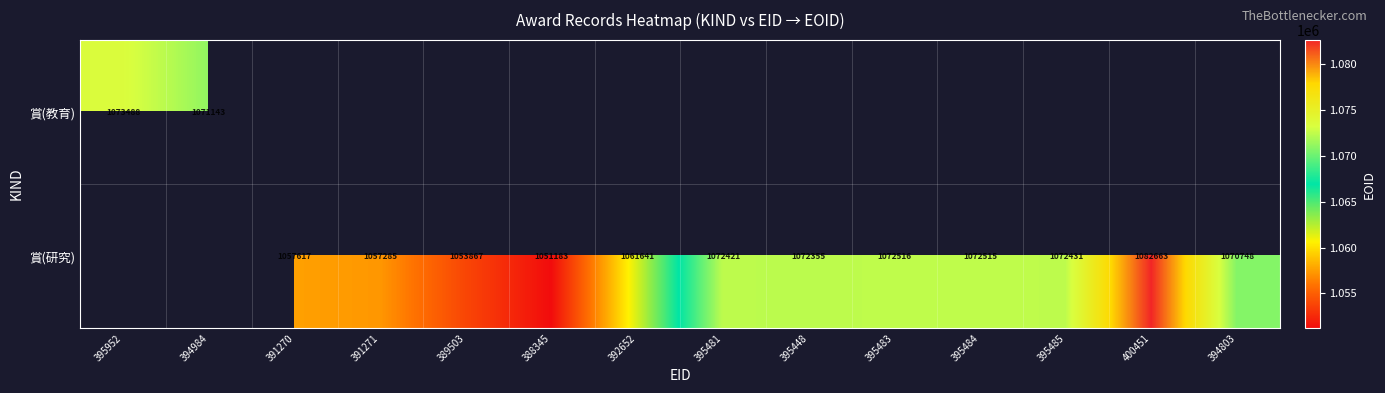

What is the sum of the 賞(研究) values at 392652 and 395448?

2133996